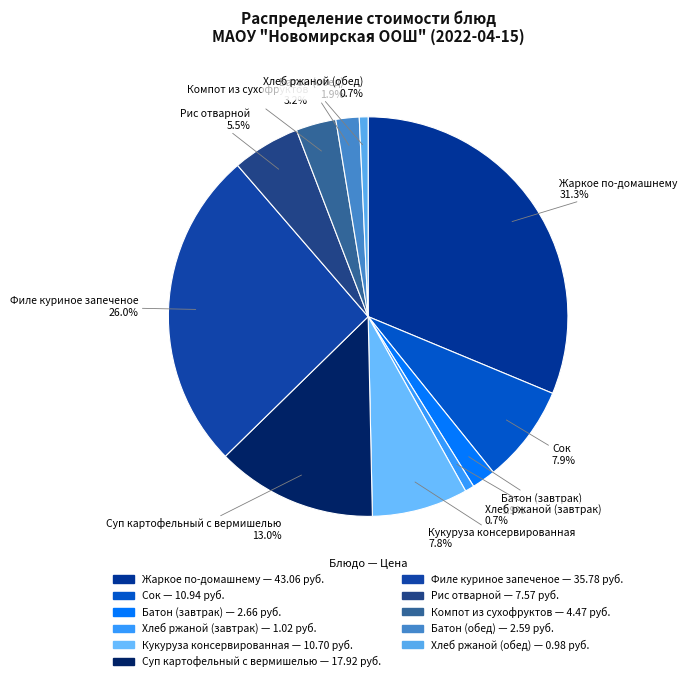

What is the largest slice in the pie chart?

Жаркое по-домашнему